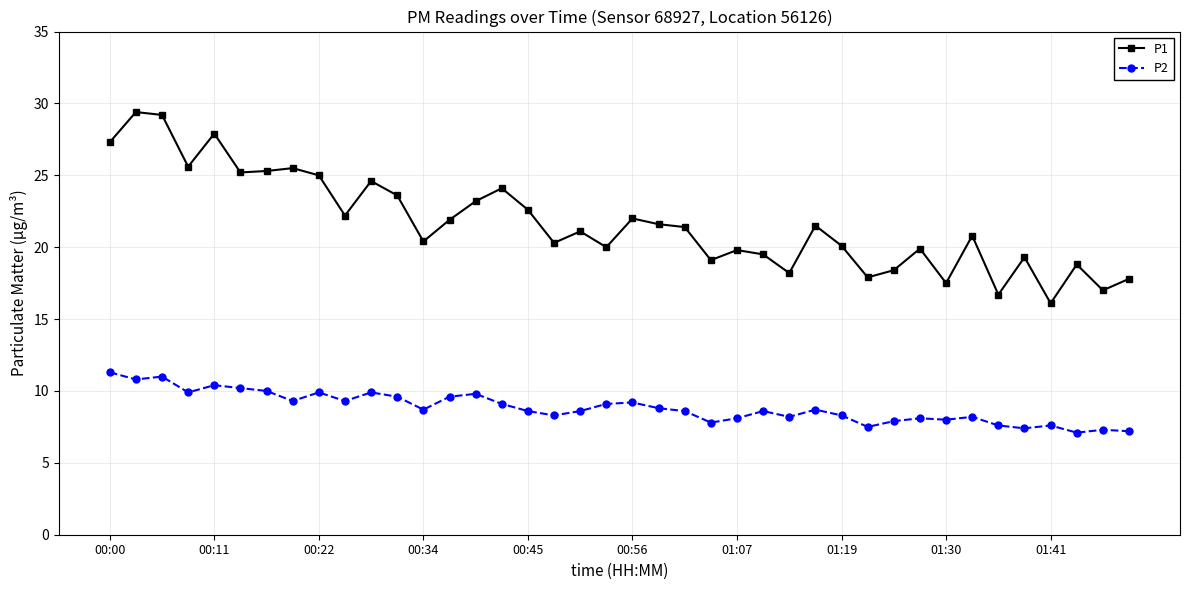

True or false: P2 and P1 intersect in this chart.

False